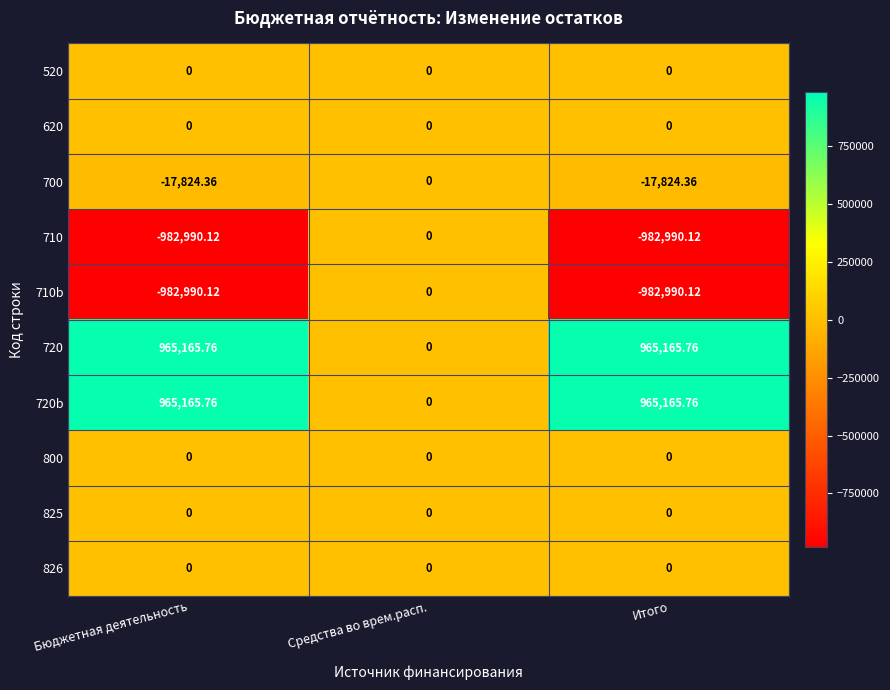

At which label is 720b closest to 482582?

Средства во врем.расп.